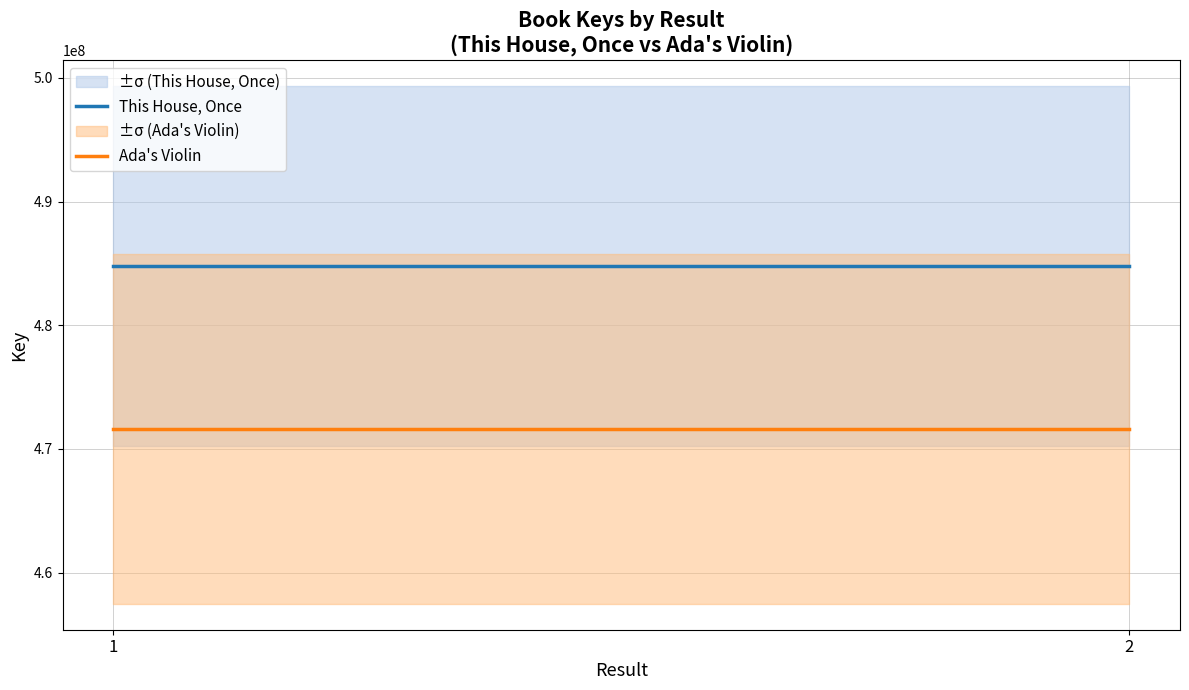

True or false: This House, Once has a value of 484785411 at 2.

True